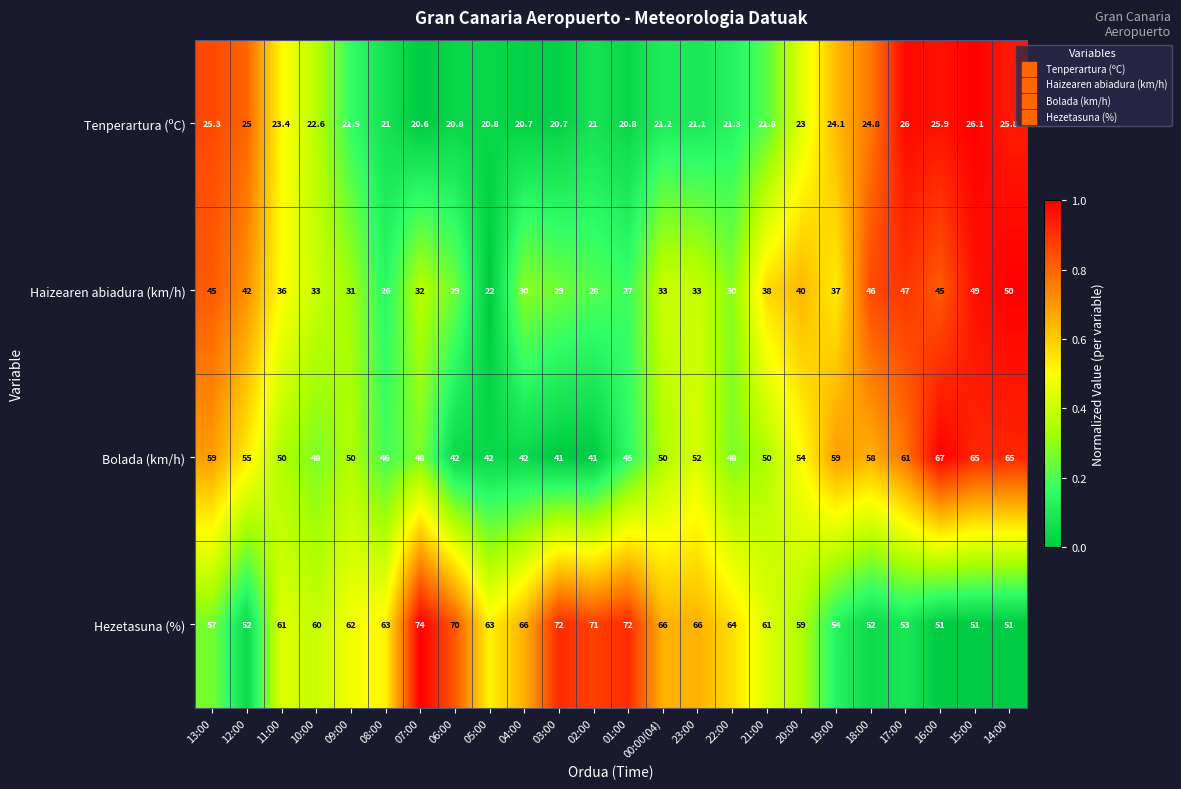

How many categories are shown in the chart?

24